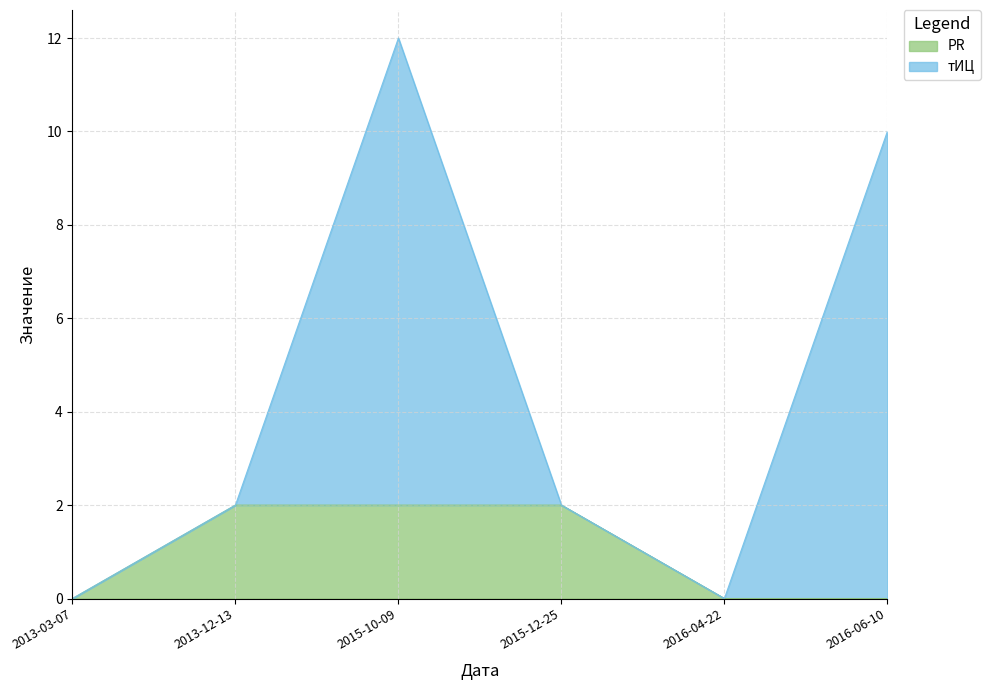

Between 2015-10-09 and 2013-12-13, which is larger?

2015-10-09